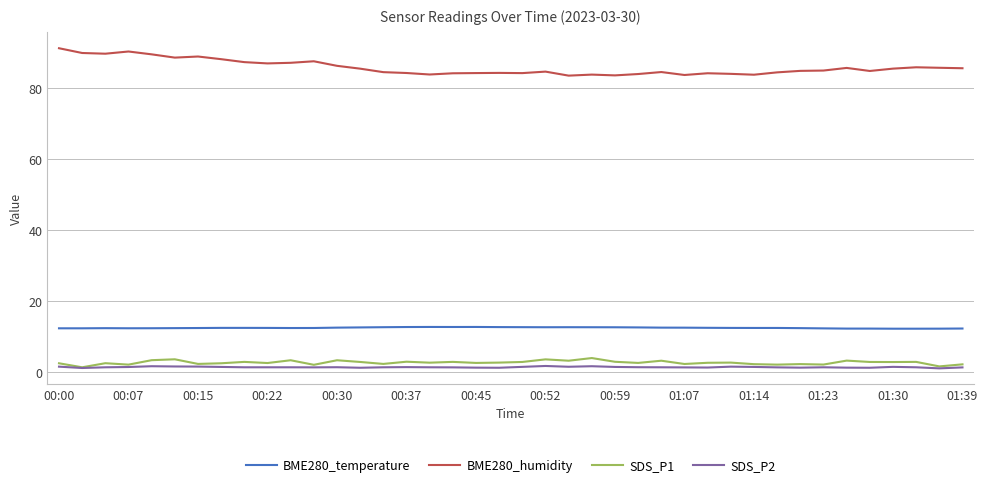

What are all the series names shown in the legend?

BME280_temperature, BME280_humidity, SDS_P1, SDS_P2